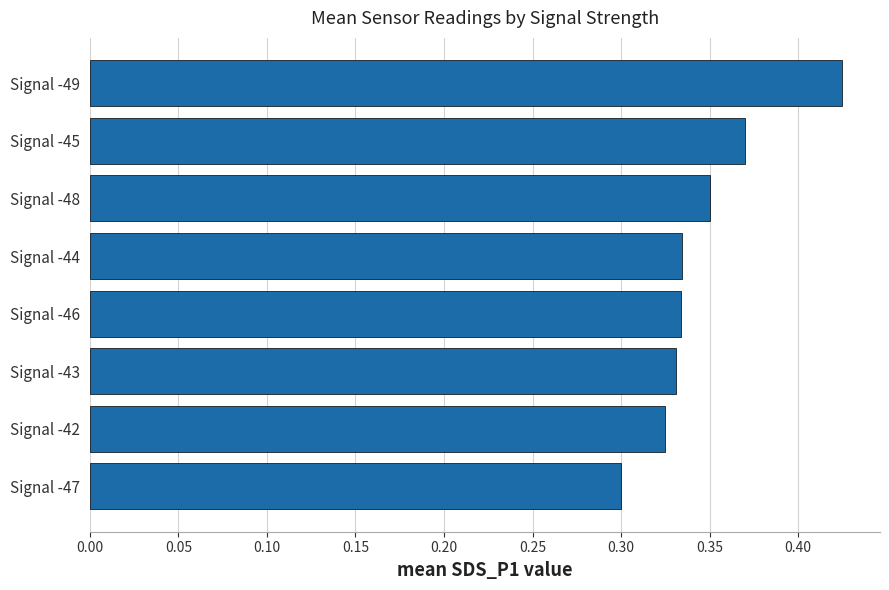

Count the values in the range 0 to 1.

8